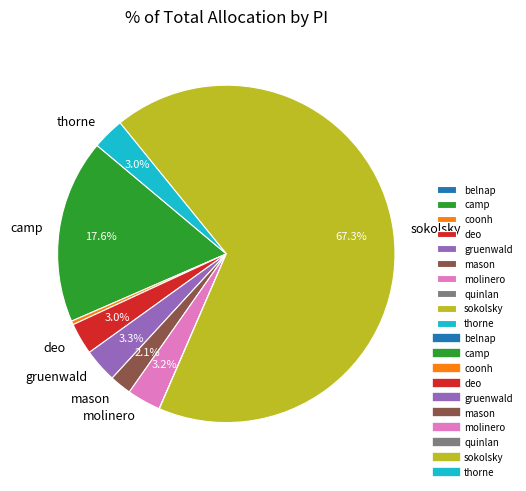

Does any single category account for the majority?

Yes